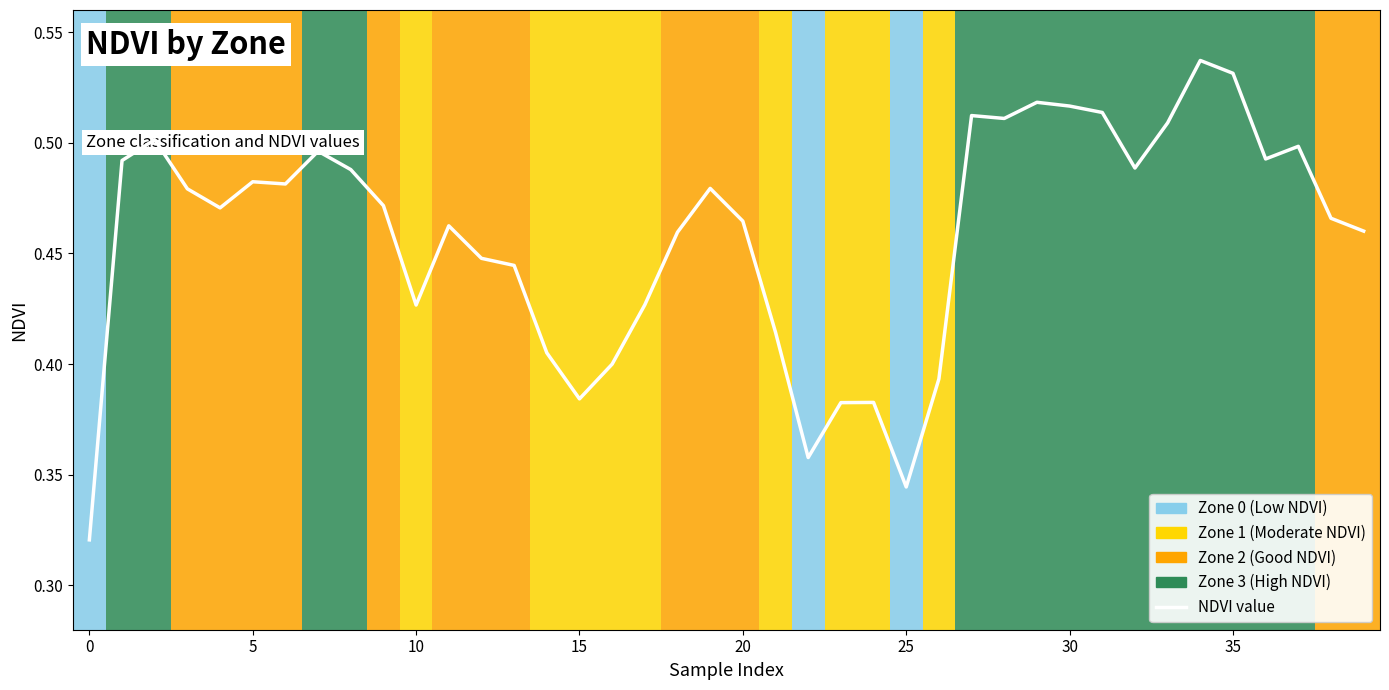

Does the chart display data point markers on the line(s)?

No